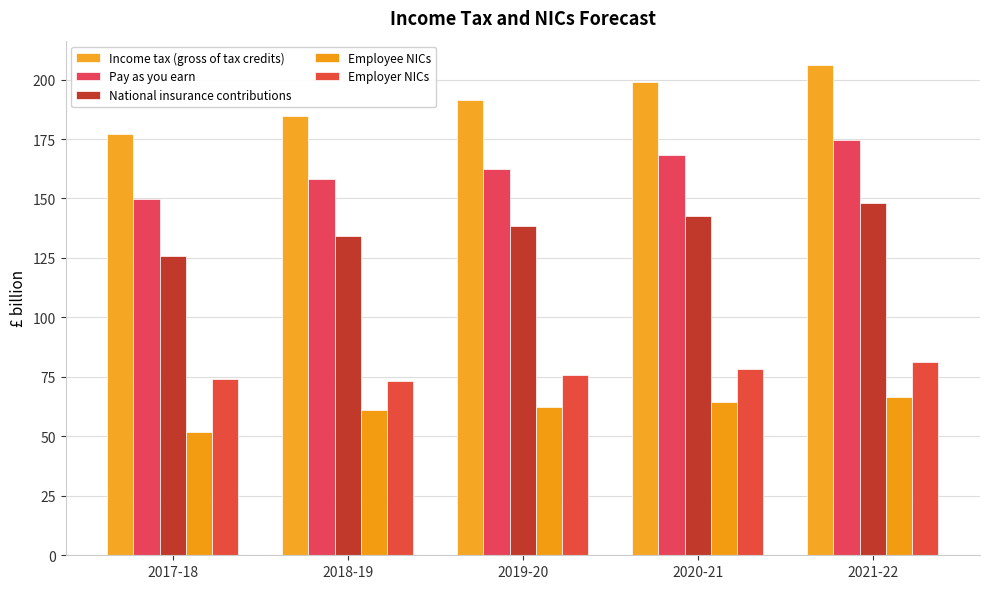

Where is Pay as you earn nearest to the value 162?

2019-20